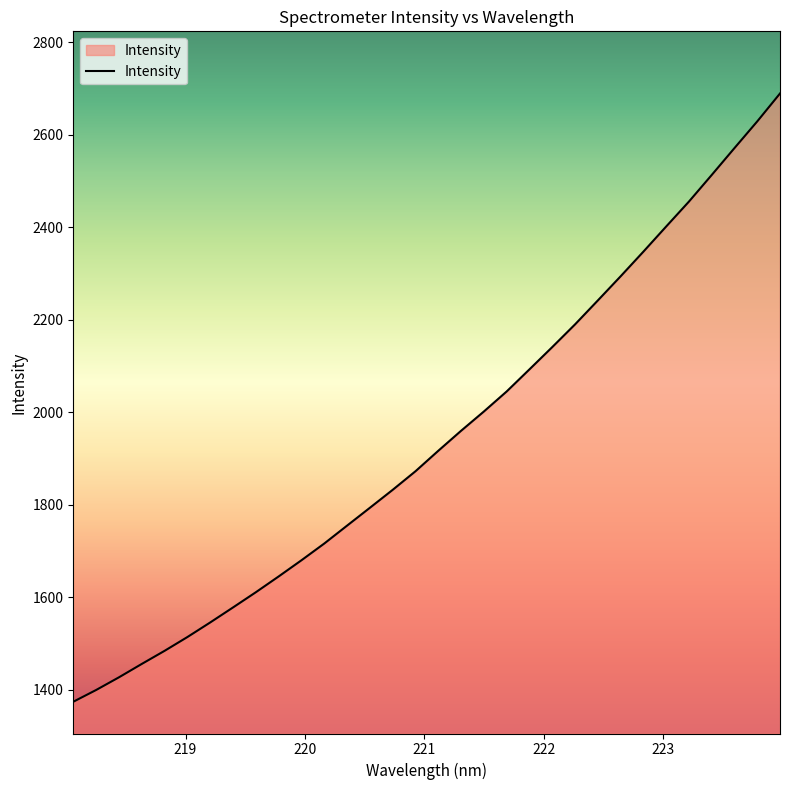

What is the maximum value shown in the chart?

2689.6